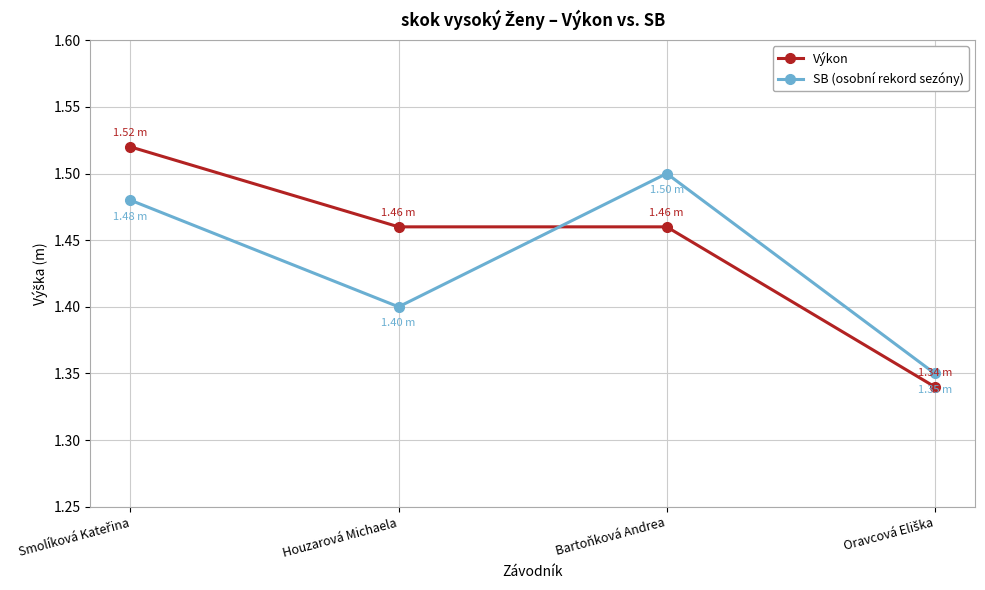

Which series has the largest range (max minus min)?

Výkon